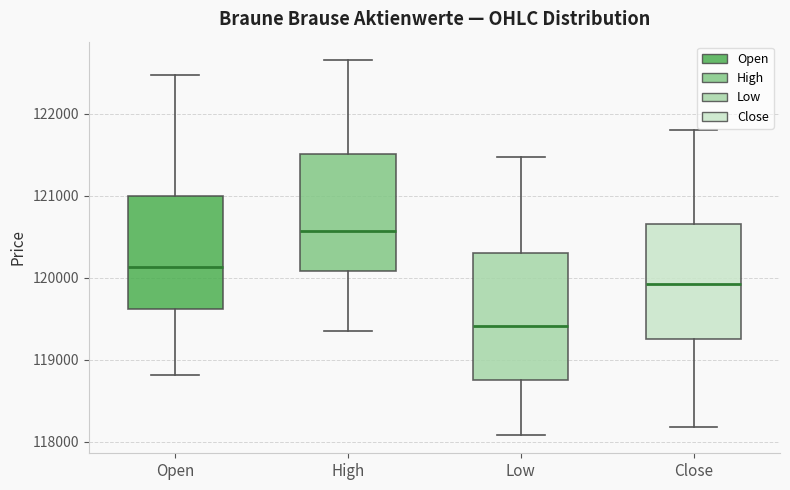

Where is the upper edge of the box for Low on the y-axis? The values are not printed on the chart, so give them approximately, as read against the axis.

120300